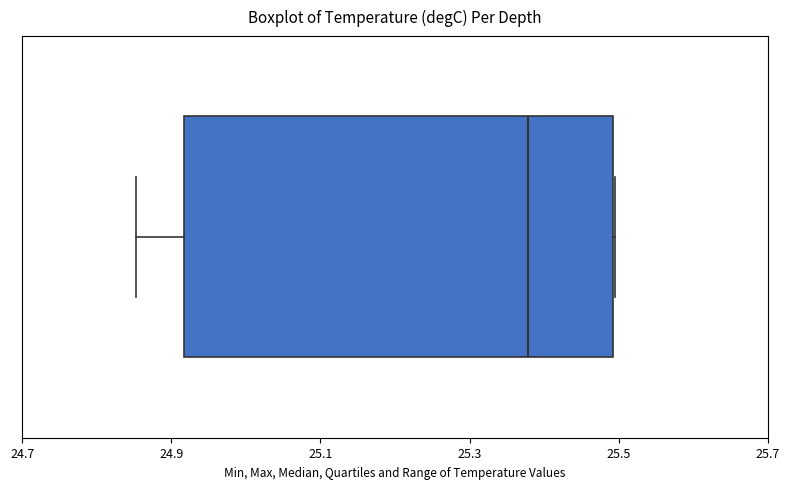

Transcribe this box plot: give where the median line is, the range the box spans, and where the two whiskers end, as read against the x-axis. The values are not printed on the chart, so give them approximately, as read against the axis.

median 25.38, box 24.92 to 25.50, whiskers 24.86 to 25.50